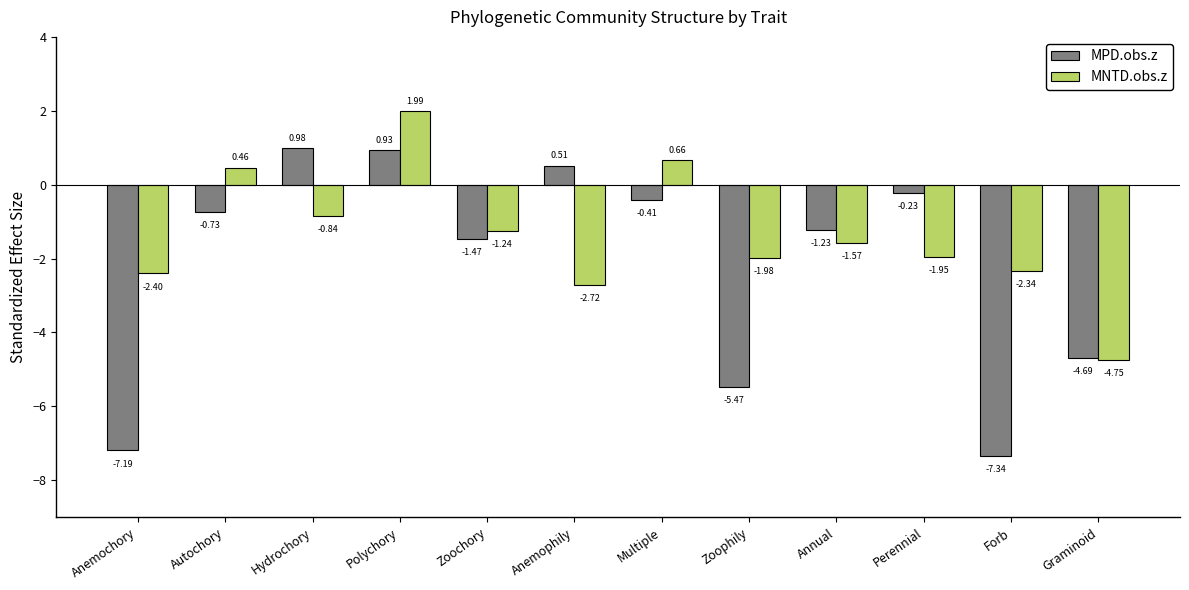

What is the average value of the MPD.obs.z series?

-2.2